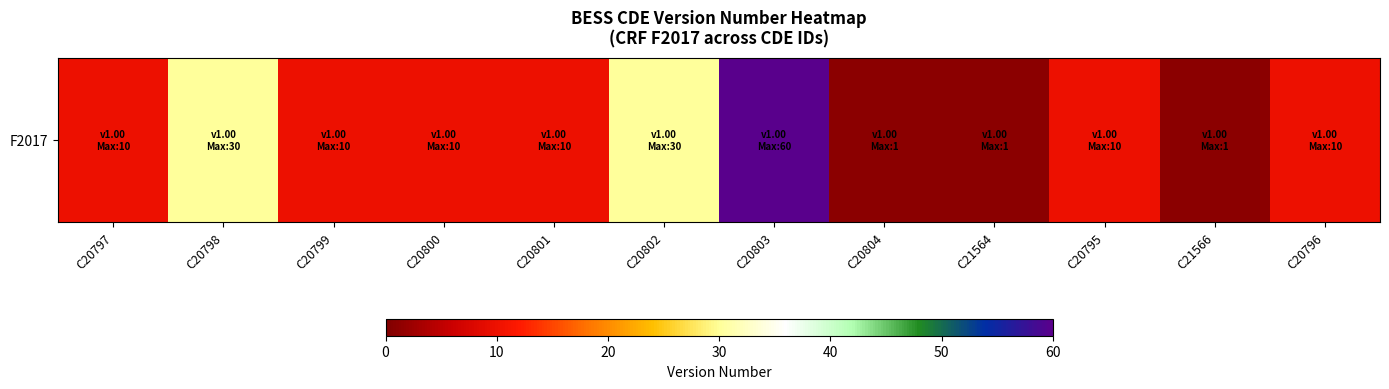

What is the greatest value displayed?

60